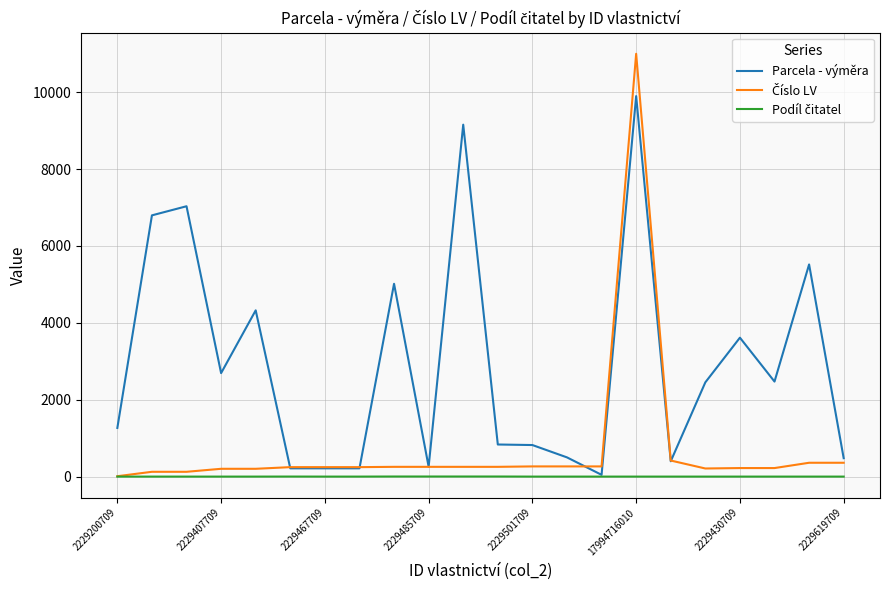

What is the greatest value displayed?

11000